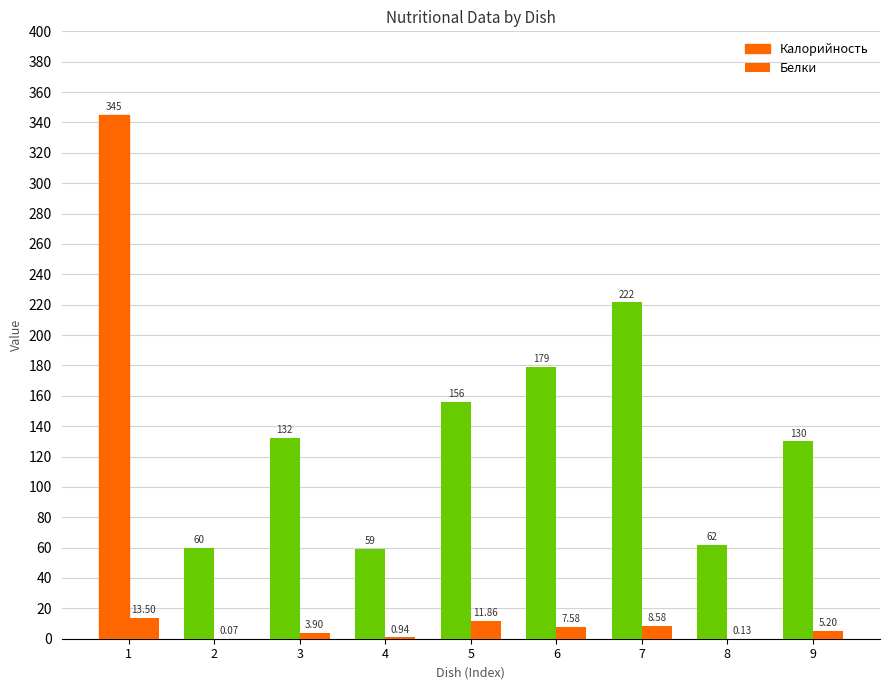

Which series has the largest range (max minus min)?

Калорийность